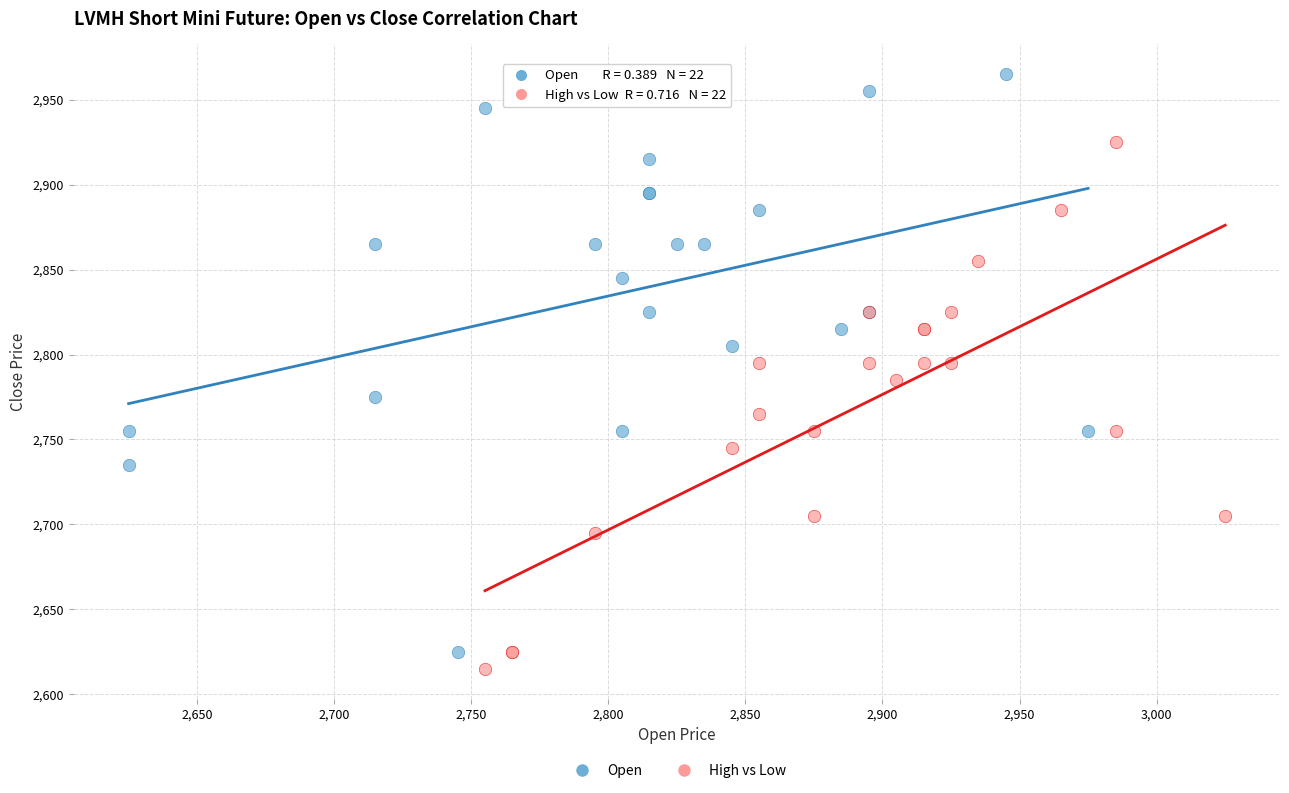

Which series reaches the maximum Y coordinate?

Open